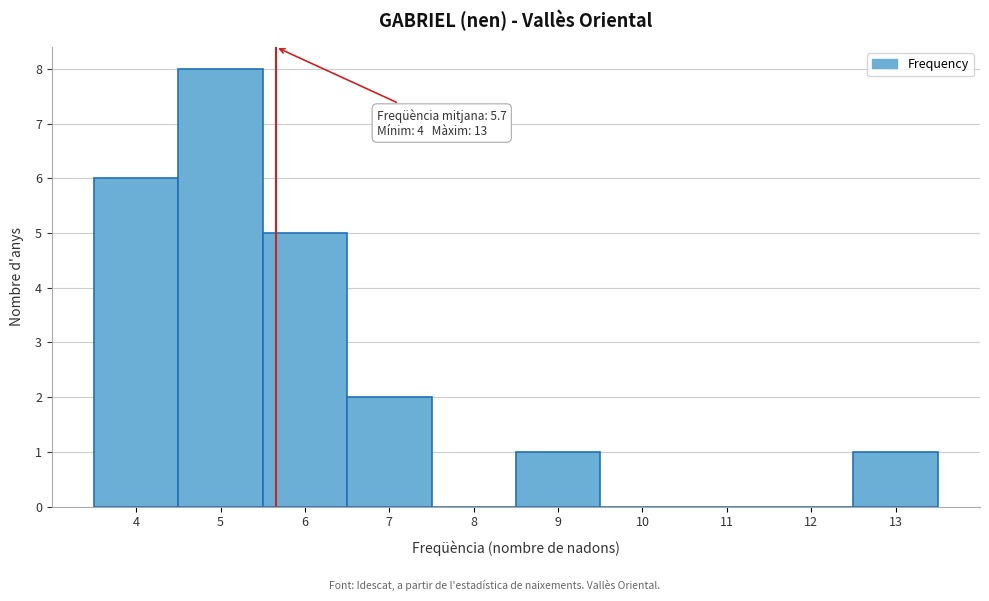

Which range on the x-axis has the tallest bar?

4.5 to 5.5